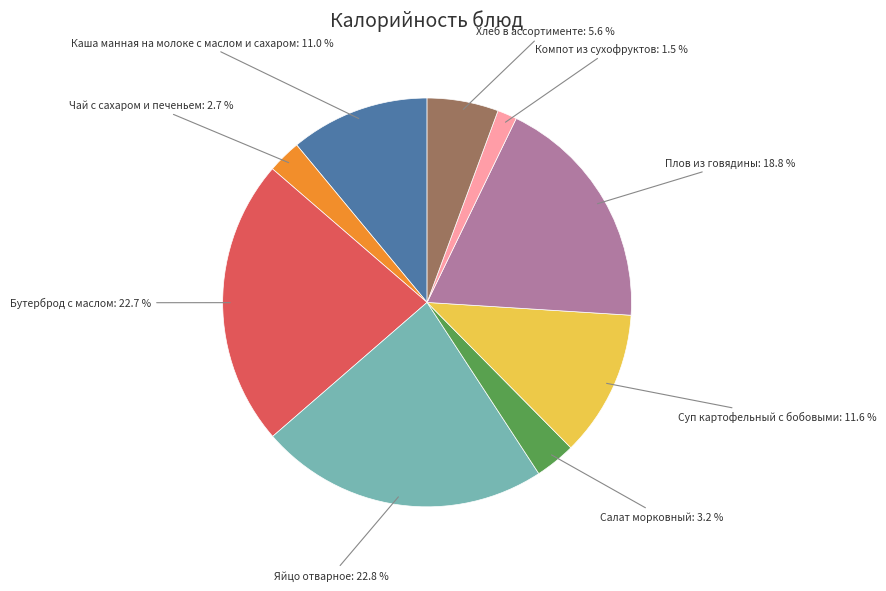

Is there a majority slice in this chart?

No